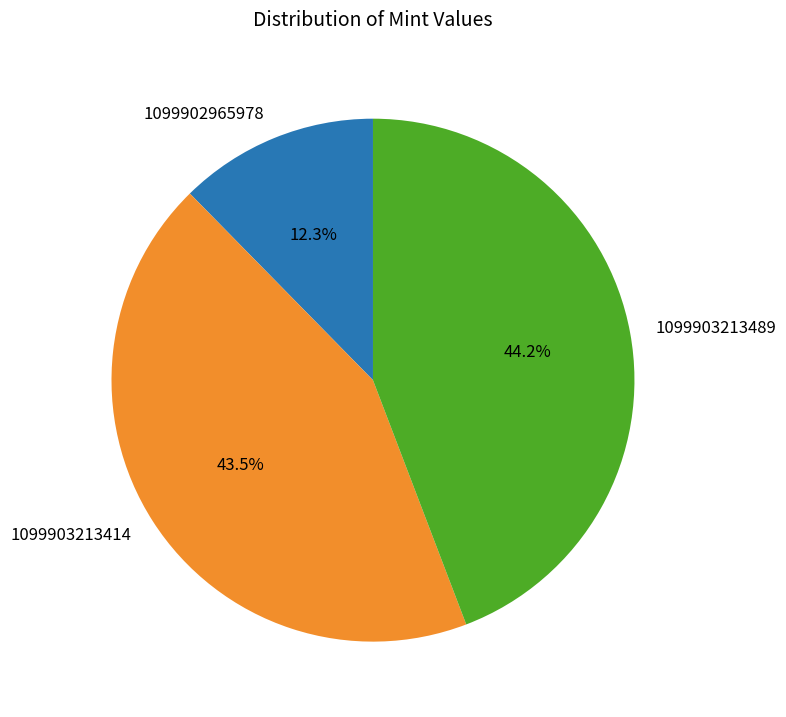

To the nearest percent, what is the average slice percentage?

33%